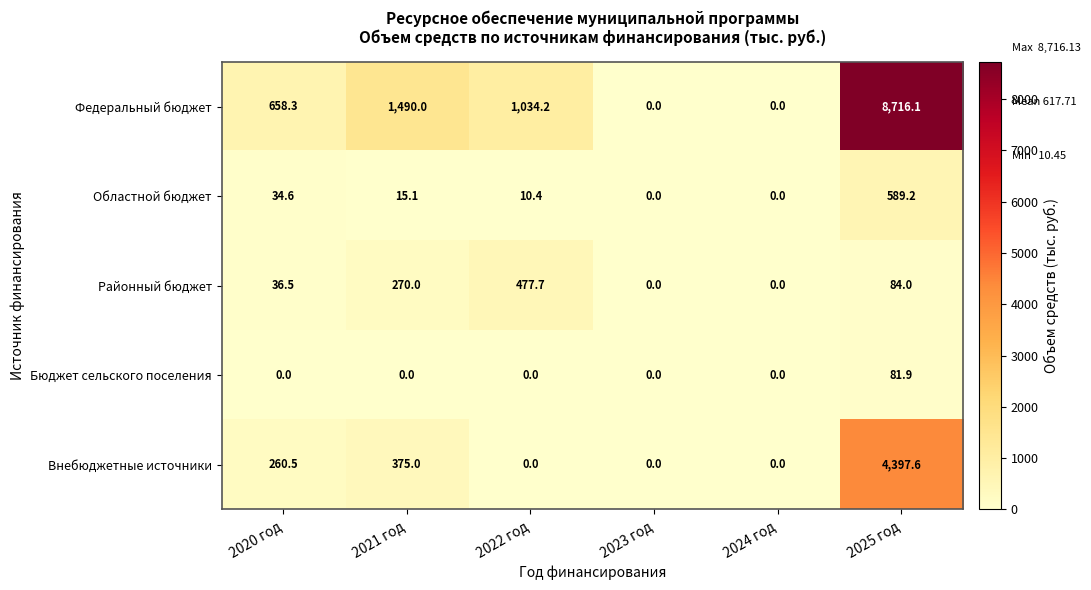

Reading left to right, transcribe all the data shown in this chart.

Федеральный бюджет: 2020 год=658.3	2021 год=1490.0	2022 год=1034.2	2023 год=0.0	2024 год=0.0	2025 год=8716.1
Областной бюджет: 2020 год=34.6	2021 год=15.1	2022 год=10.4	2023 год=0.0	2024 год=0.0	2025 год=589.2
Районный бюджет: 2020 год=36.5	2021 год=270.0	2022 год=477.7	2023 год=0.0	2024 год=0.0	2025 год=84.0
Бюджет сельского поселения: 2020 год=0.0	2021 год=0.0	2022 год=0.0	2023 год=0.0	2024 год=0.0	2025 год=81.9
Внебюджетные источники: 2020 год=260.5	2021 год=375.0	2022 год=0.0	2023 год=0.0	2024 год=0.0	2025 год=4397.6